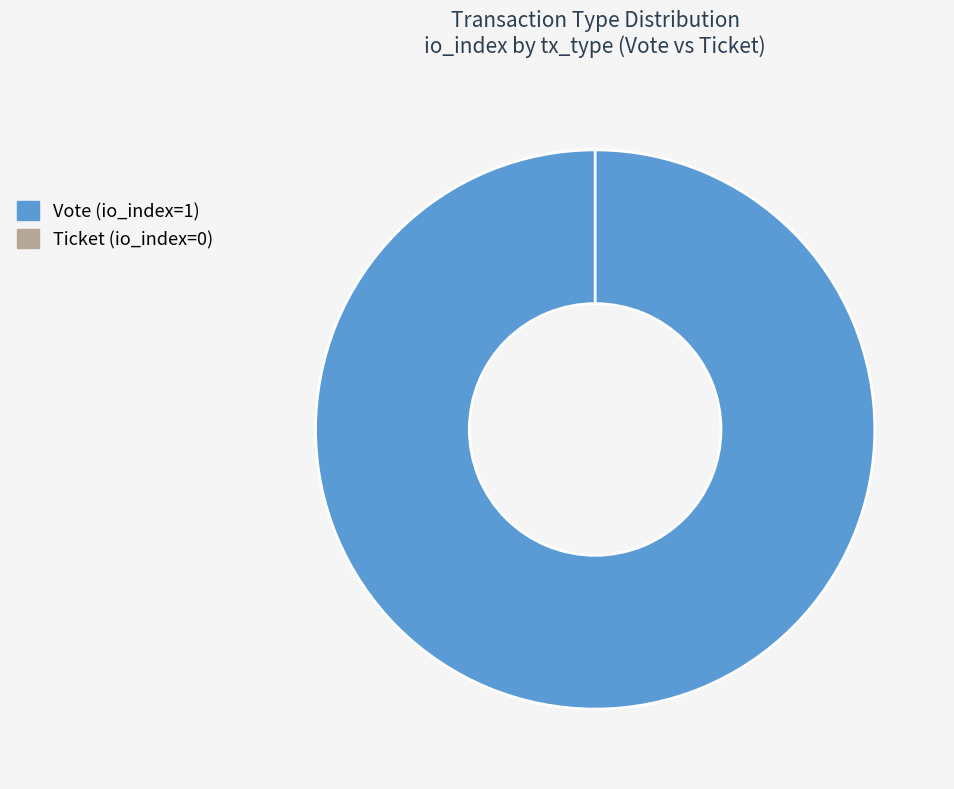

How many segments does this pie chart have?

2